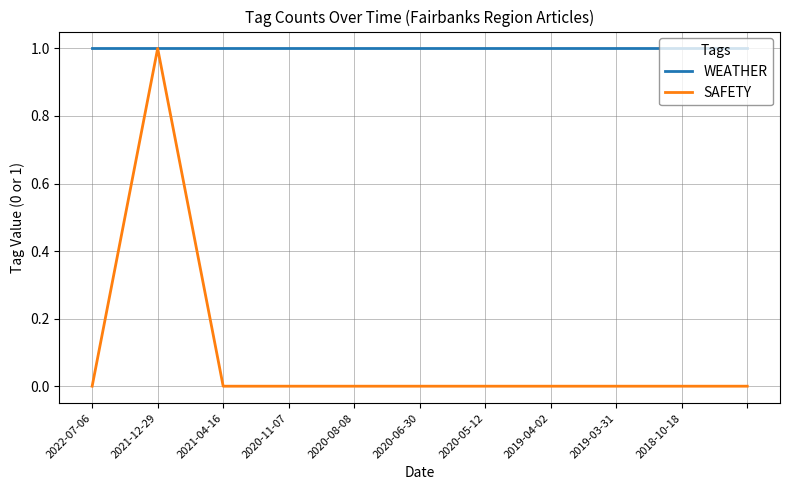

Which series has the widest spread of values?

SAFETY